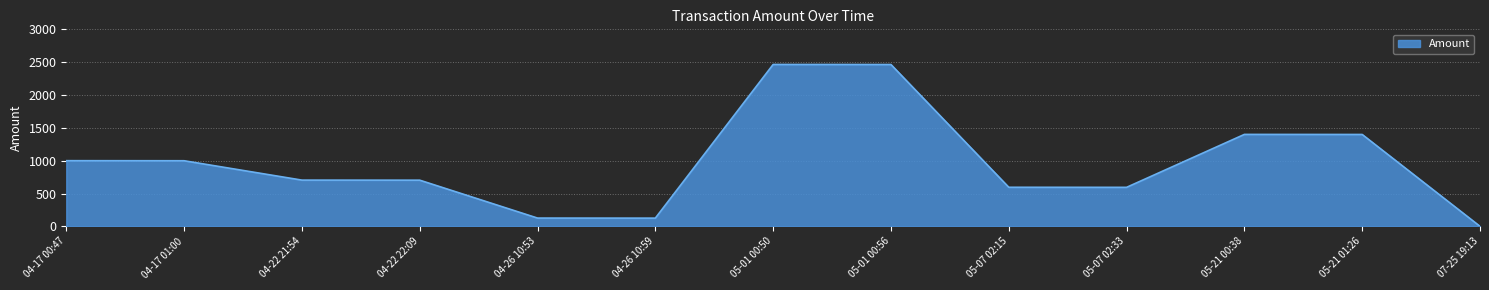

Count the number of categories in the chart.

13